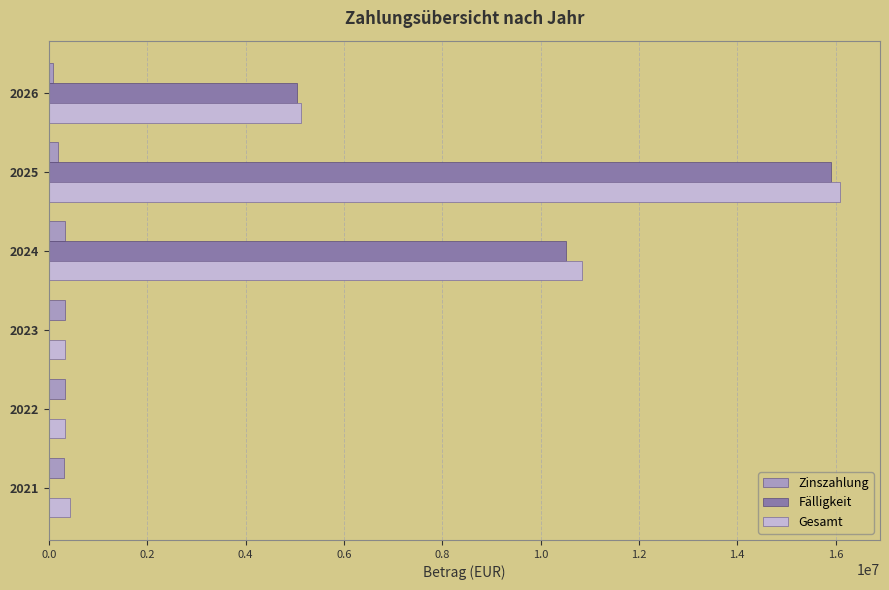

Is the value of Gesamt at 2024 greater than the value of Zinszahlung at 2022?

Yes